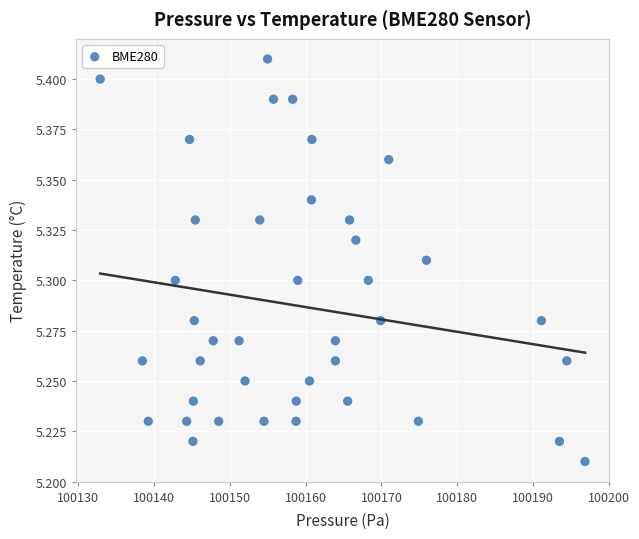

What is the range of X values (max minus min)?

63.9